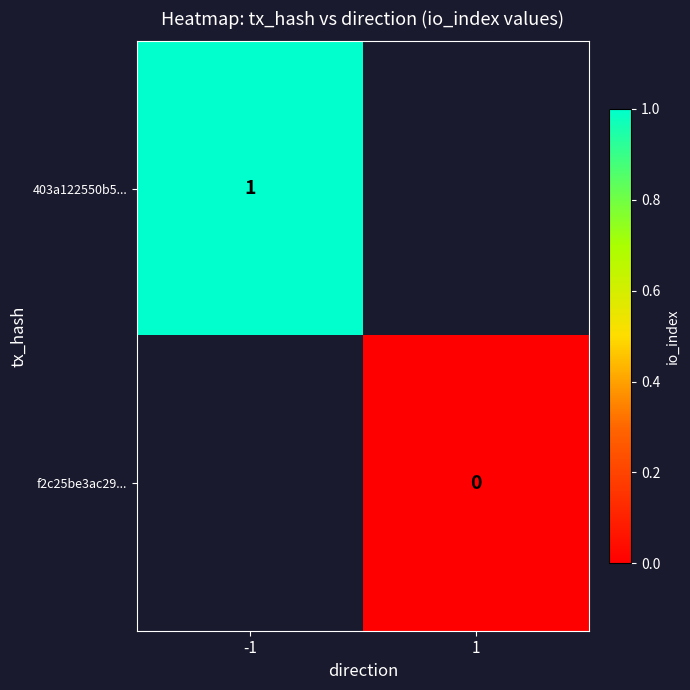

The value of 403a122550b5... at -1 is 1. True or false?

True